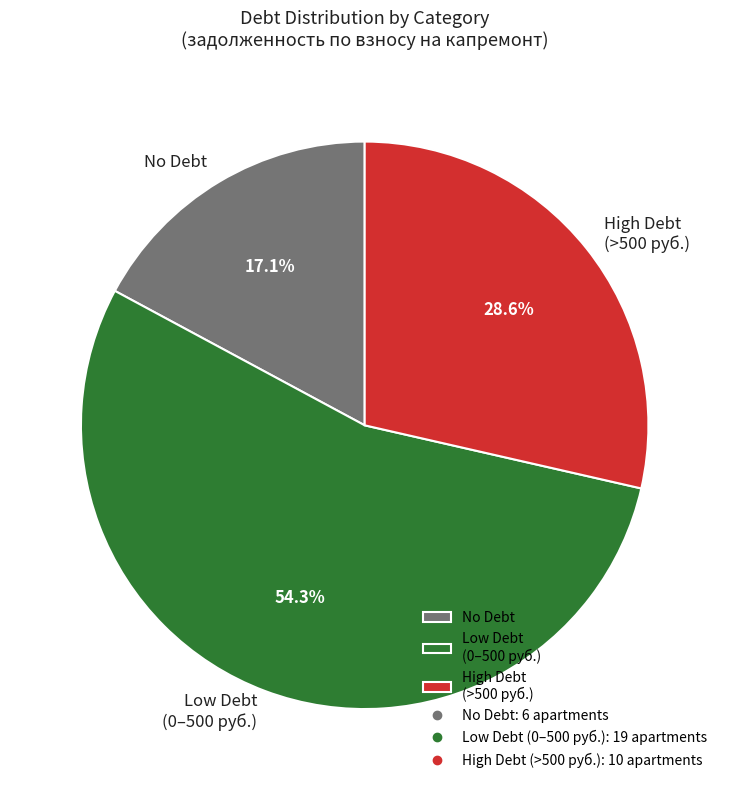

Which slice is the largest?

Low Debt (0–500 руб.)